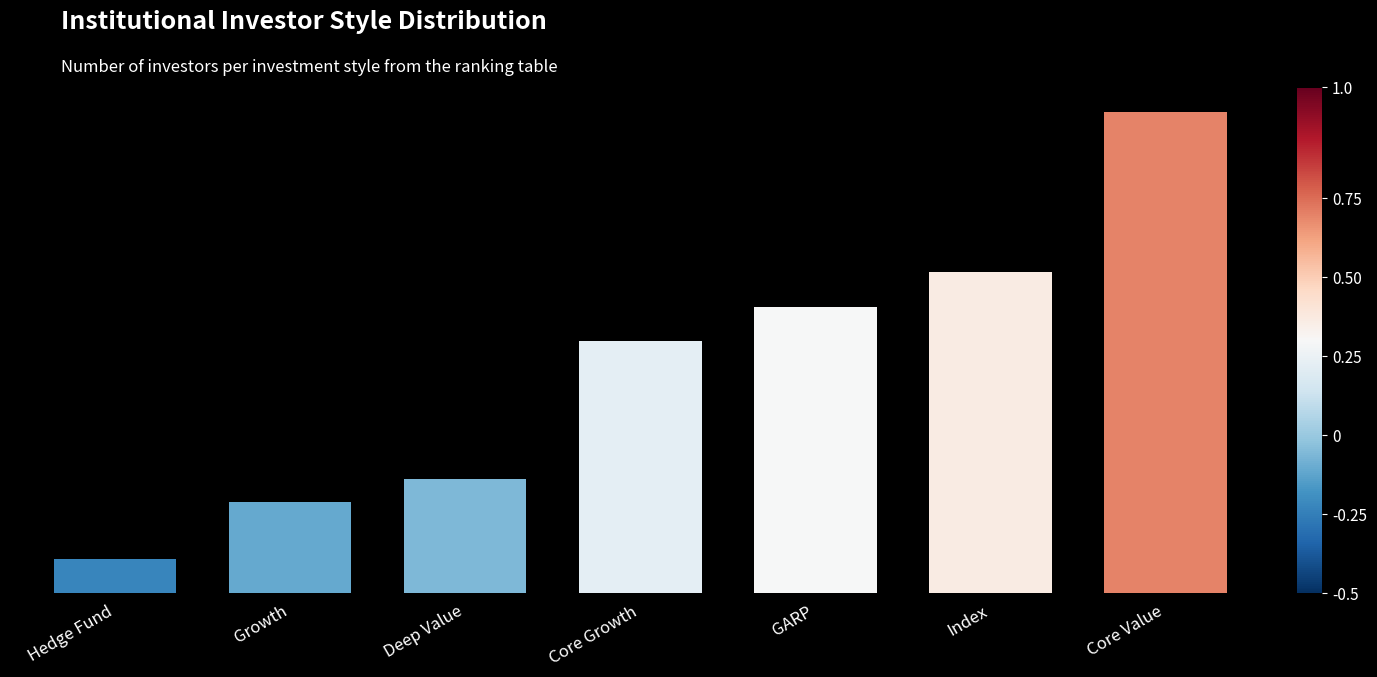

The value at Index is 13. True or false?

False